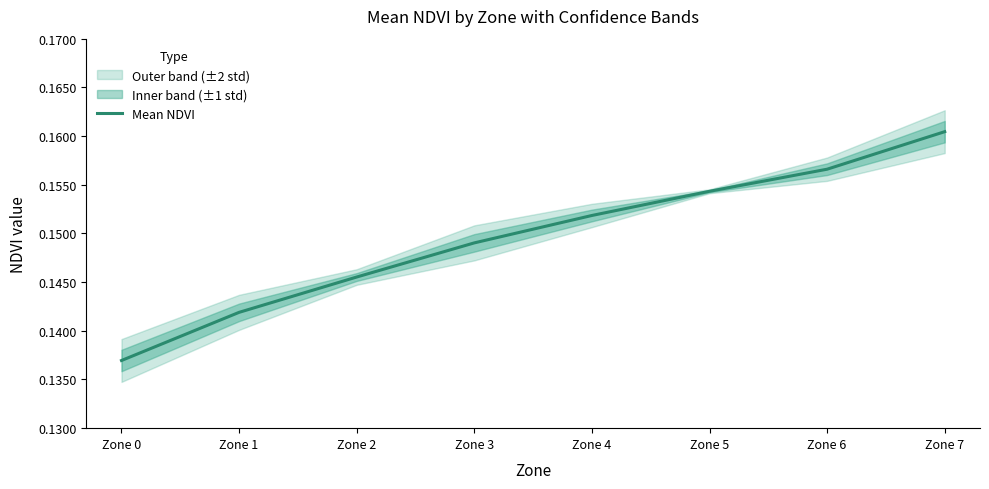

Which has a higher value, Zone 4 or Zone 2?

Zone 4